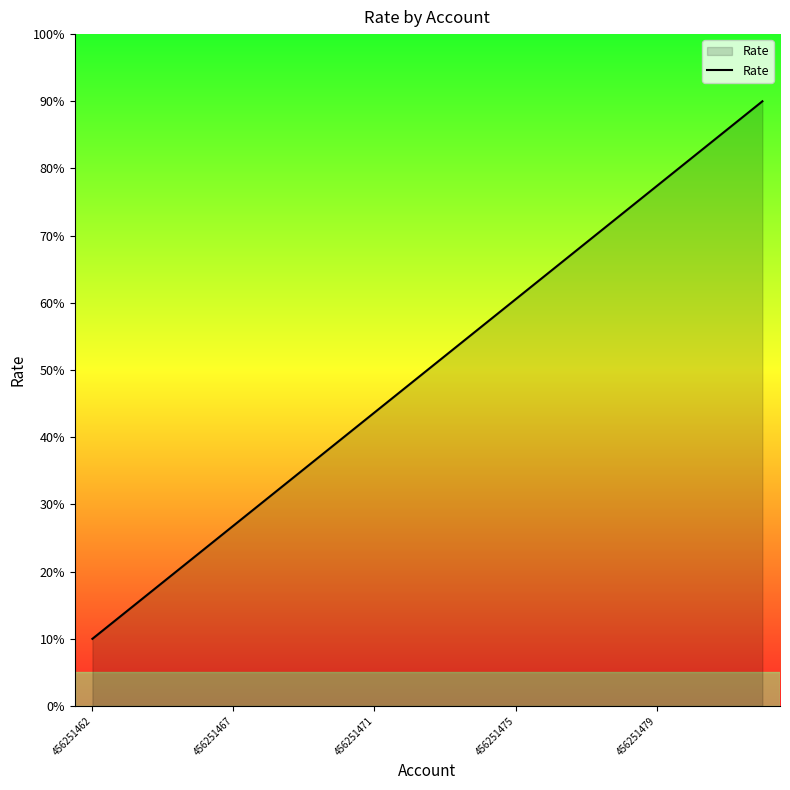

How many series are shown in this chart?

1